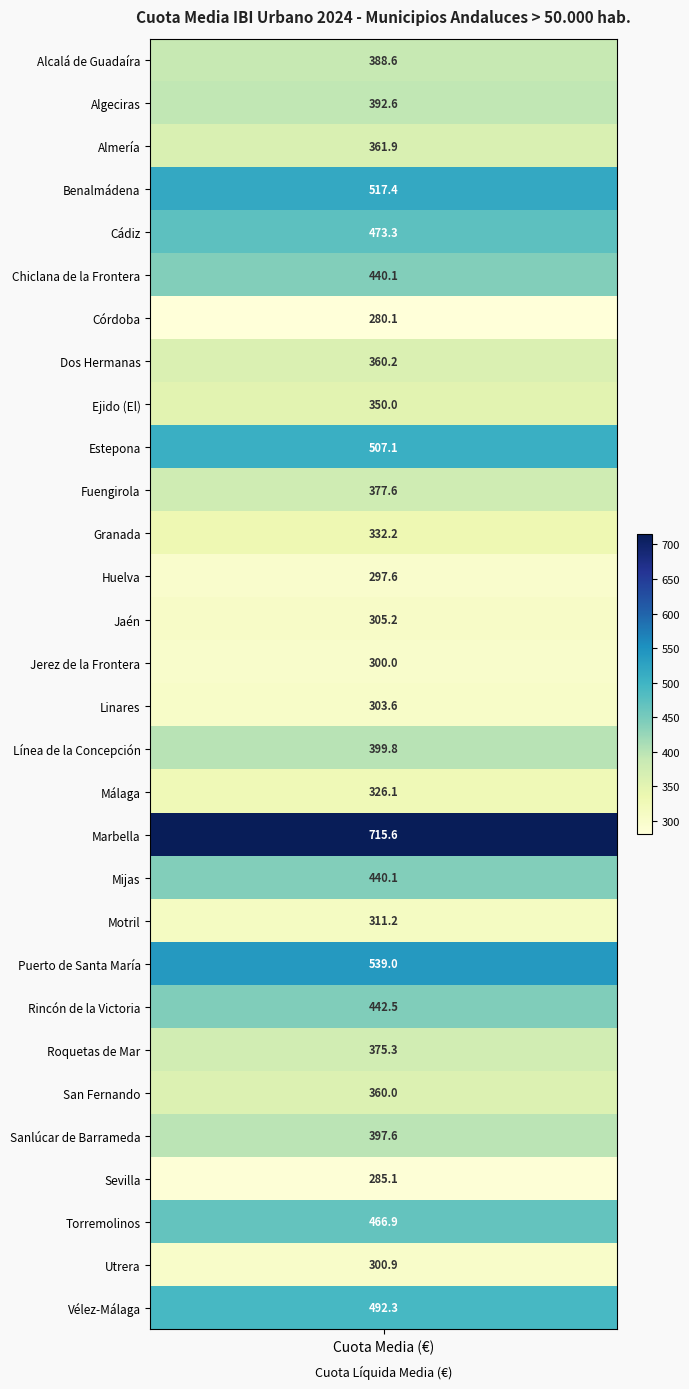

The value at Roquetas de Mar is 375.3. True or false?

True